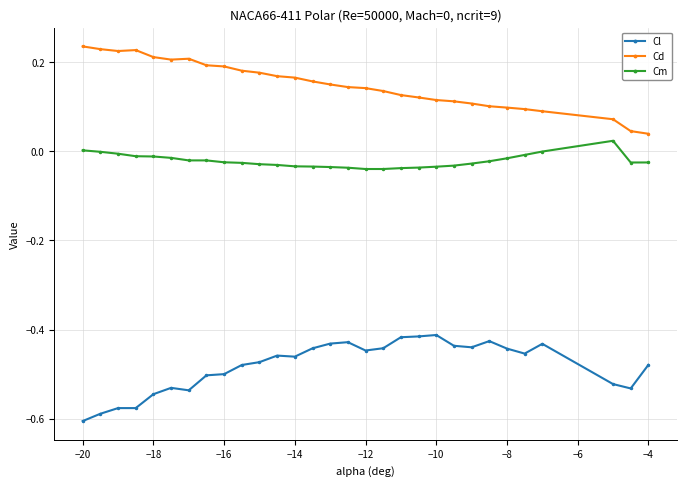

True or false: Cl has more than 0 interior local peaks.

True